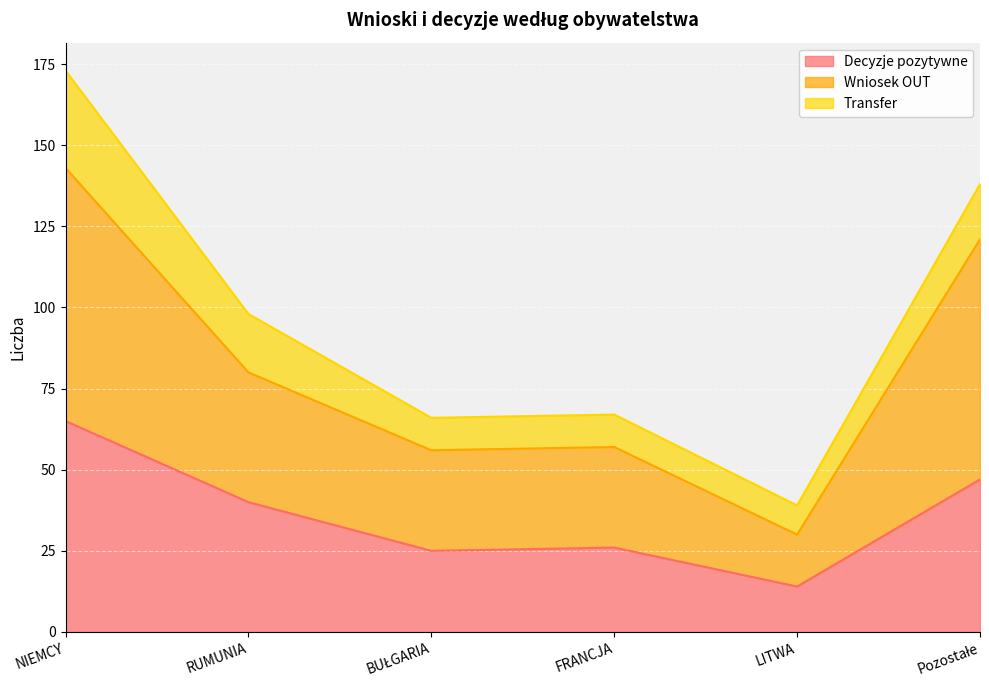

Which series has the widest spread of values?

Wniosek OUT